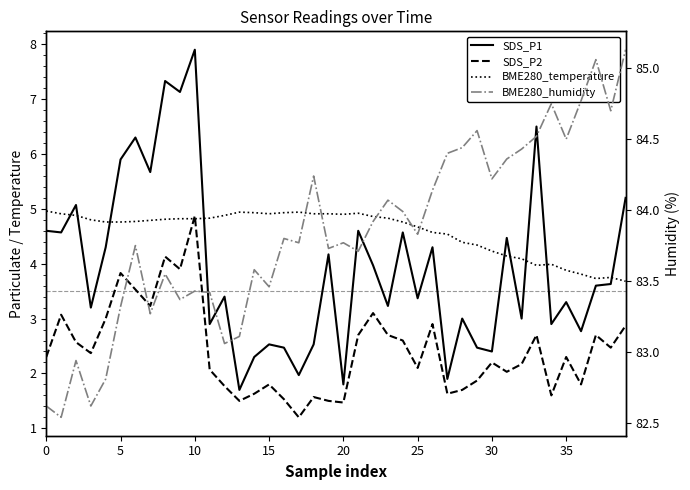

How many lines are shown in the chart?

4